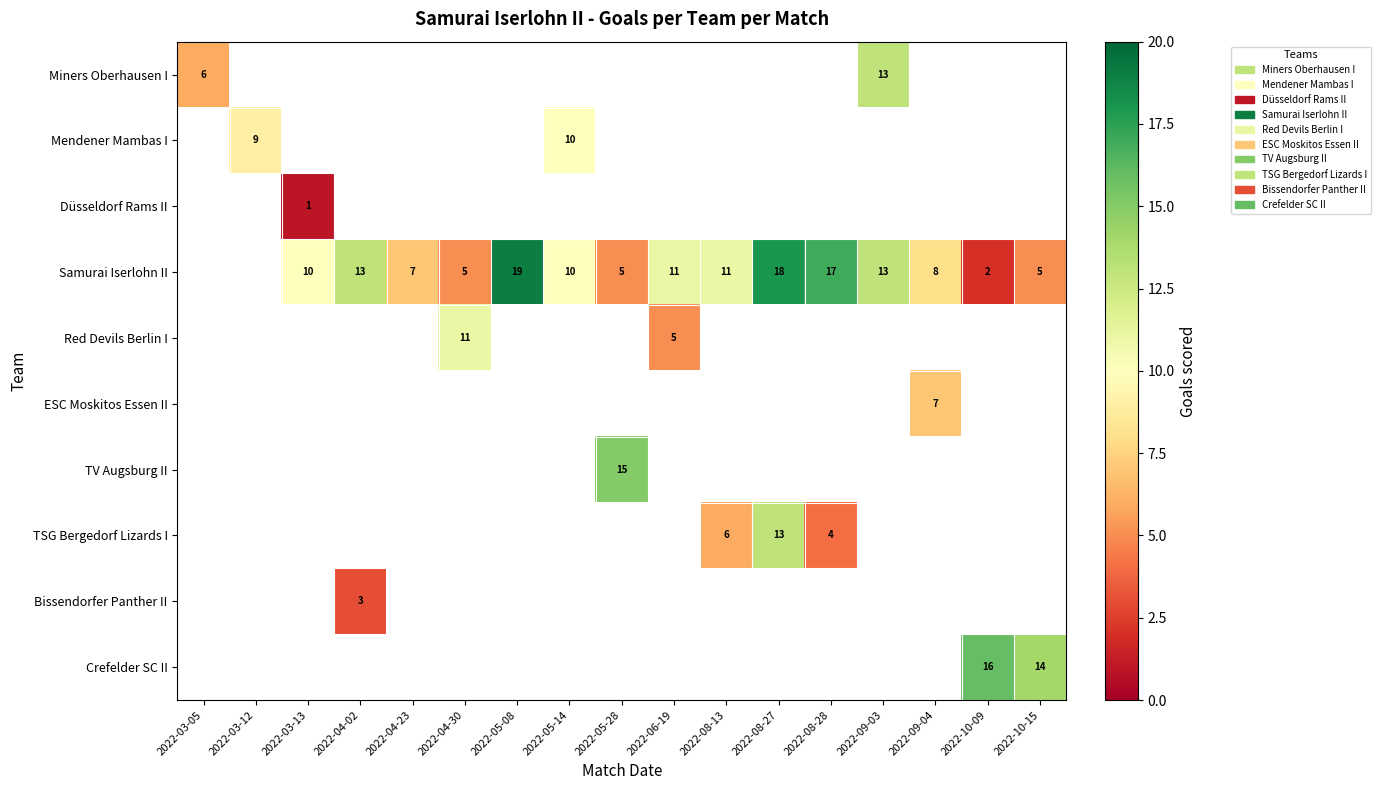

The value of Samurai Iserlohn II at 2022-04-30 is 3. True or false?

False